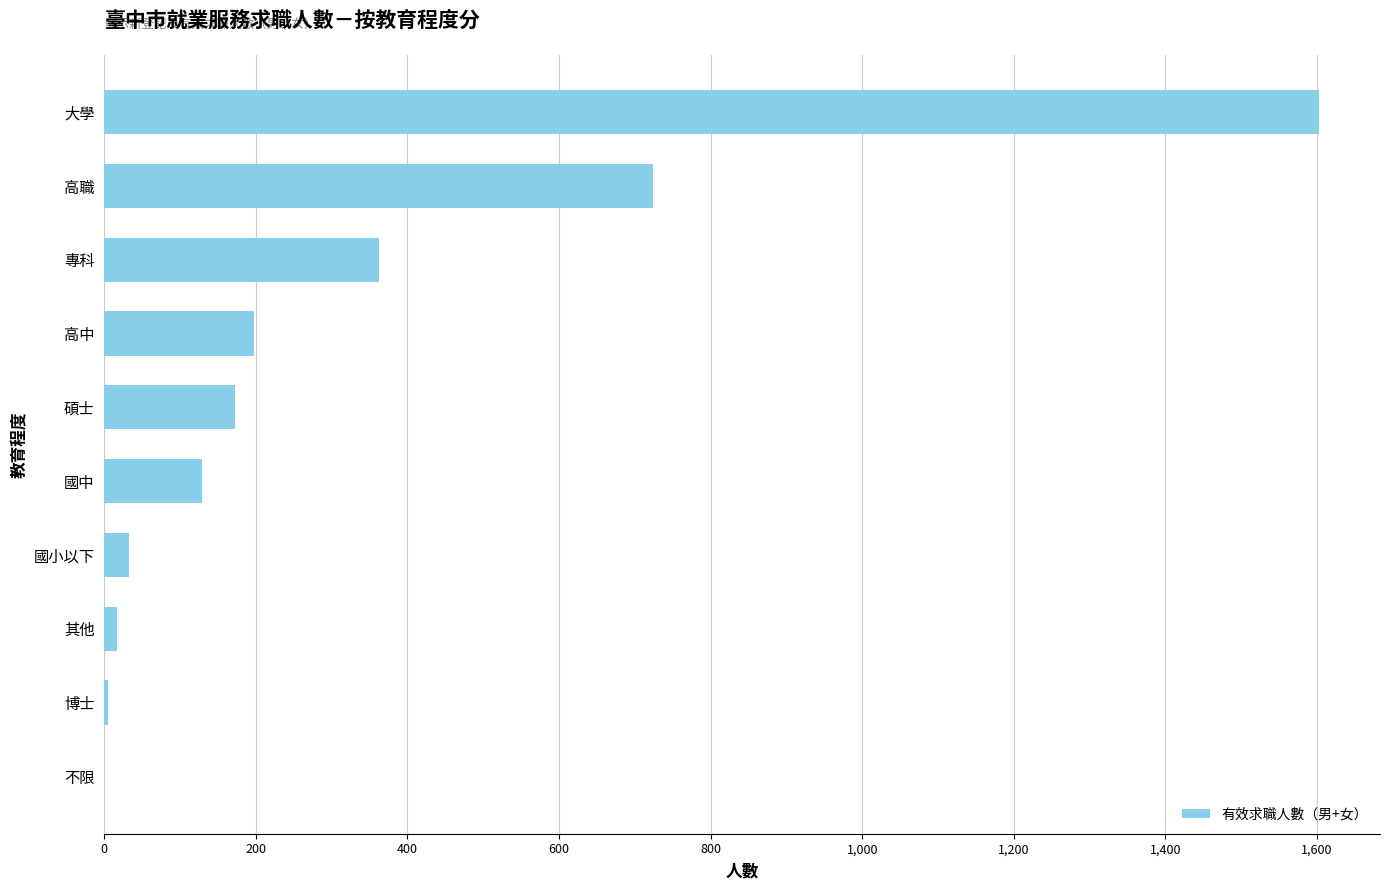

Count the number of categories in the chart.

10